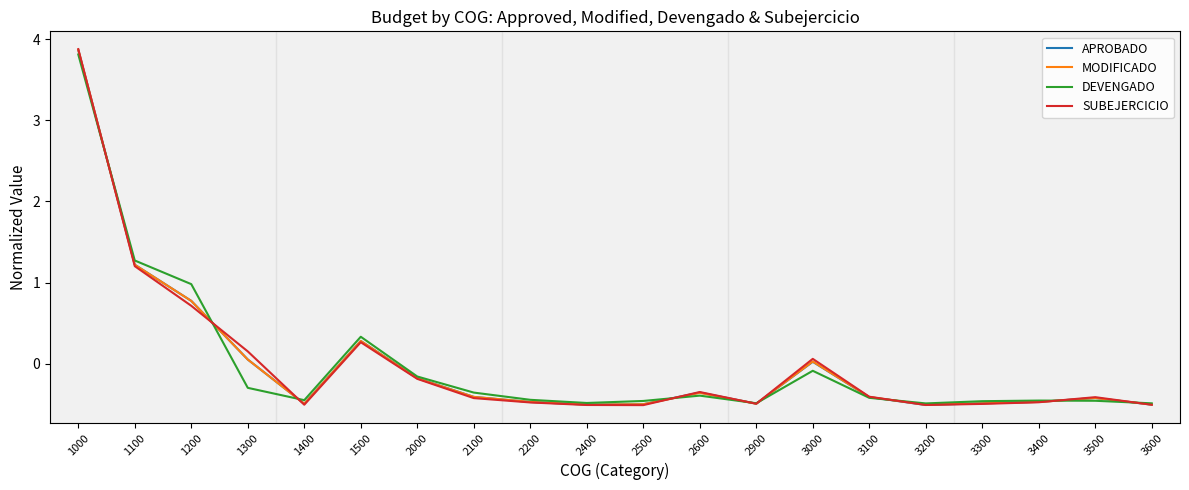

Which series has the largest range (max minus min)?

SUBEJERCICIO